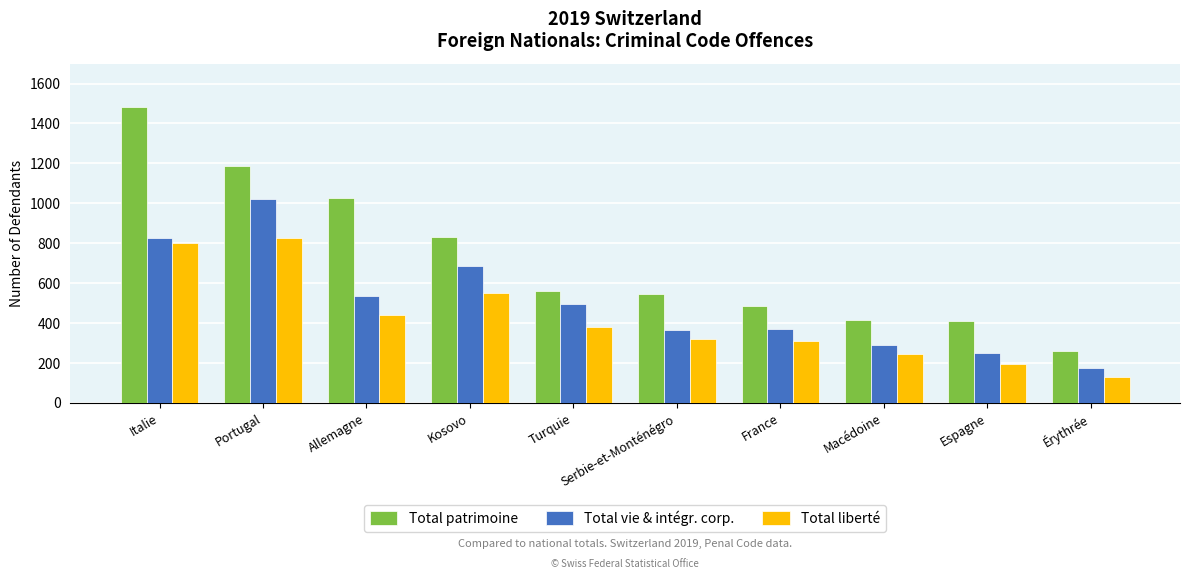

Which category has the lowest value across all series?

Érythrée